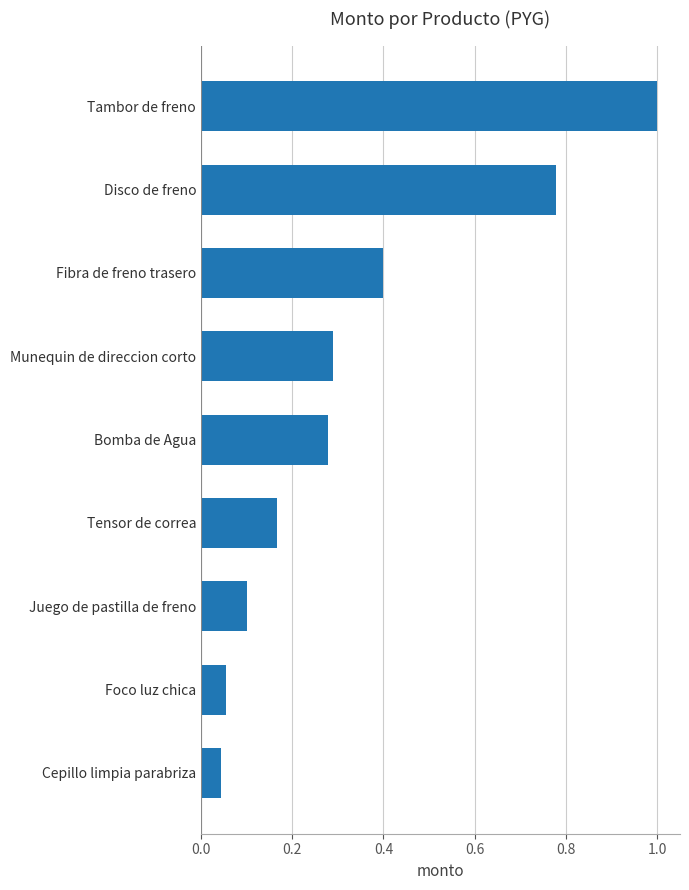

What is the maximum value shown in the chart?

1.0